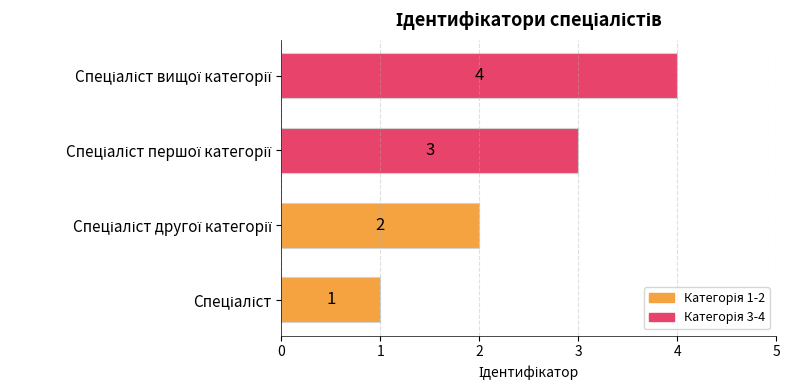

How many values are between 2 and 4?

3